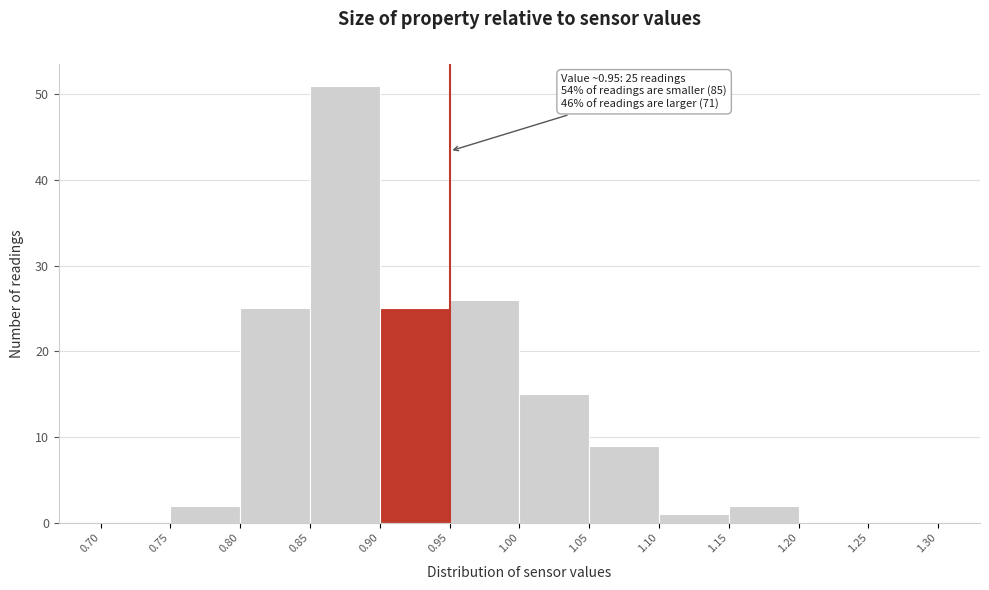

Over which range of the x-axis is the bar tallest?

0.85 to 0.90